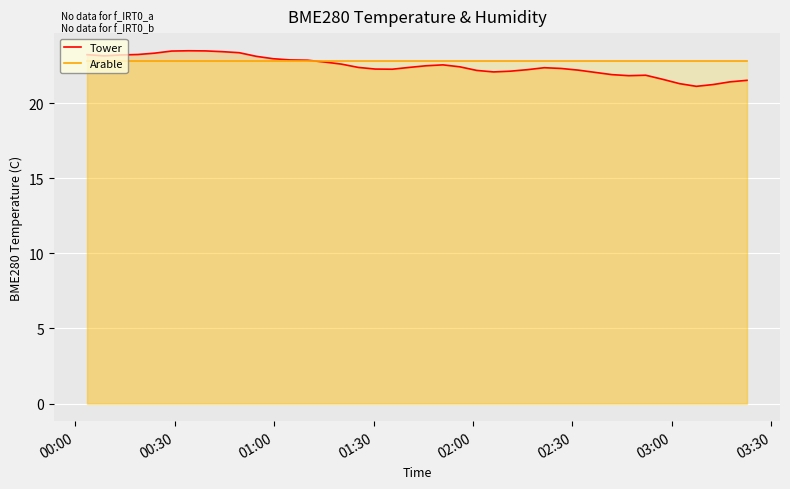

True or false: Arable and Tower intersect in this chart.

True